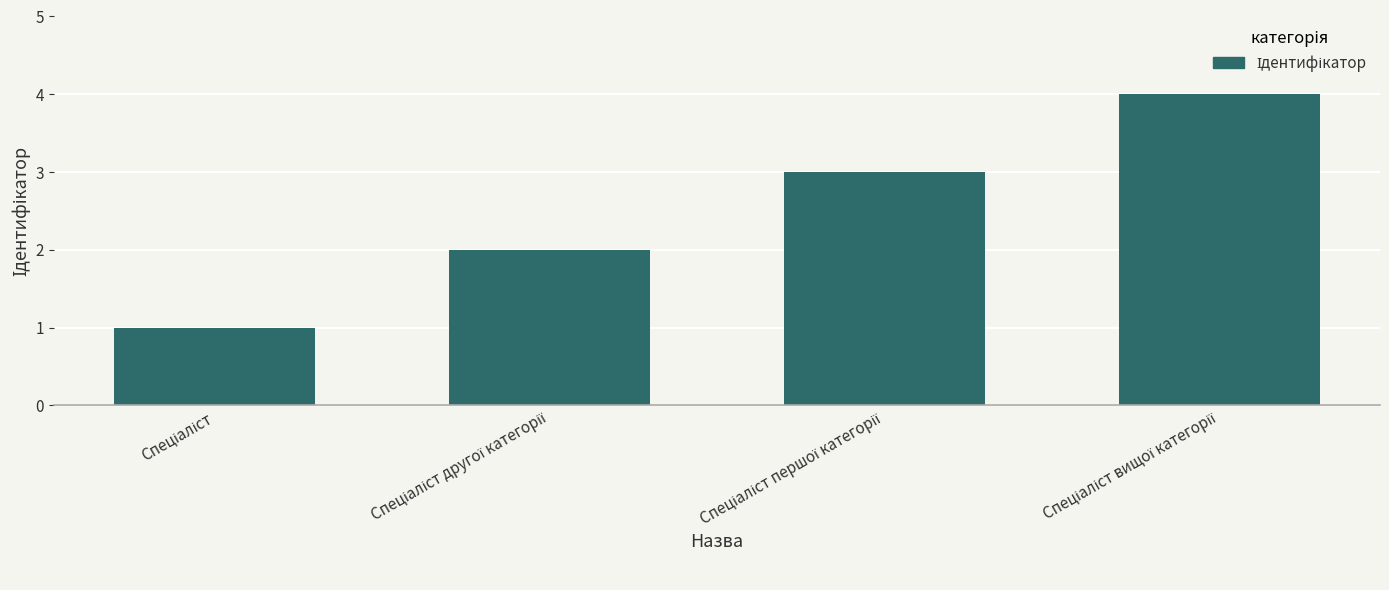

How many distinct data groups are displayed?

1